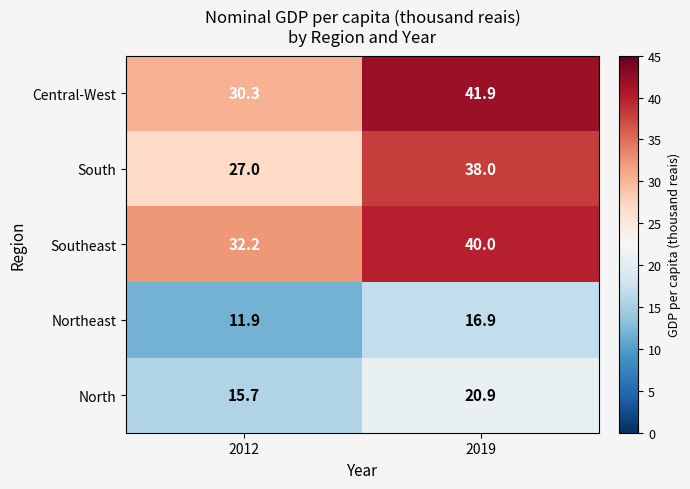

Rank the series by their maximum value, from highest to lowest.

Central-West, Southeast, South, North, Northeast